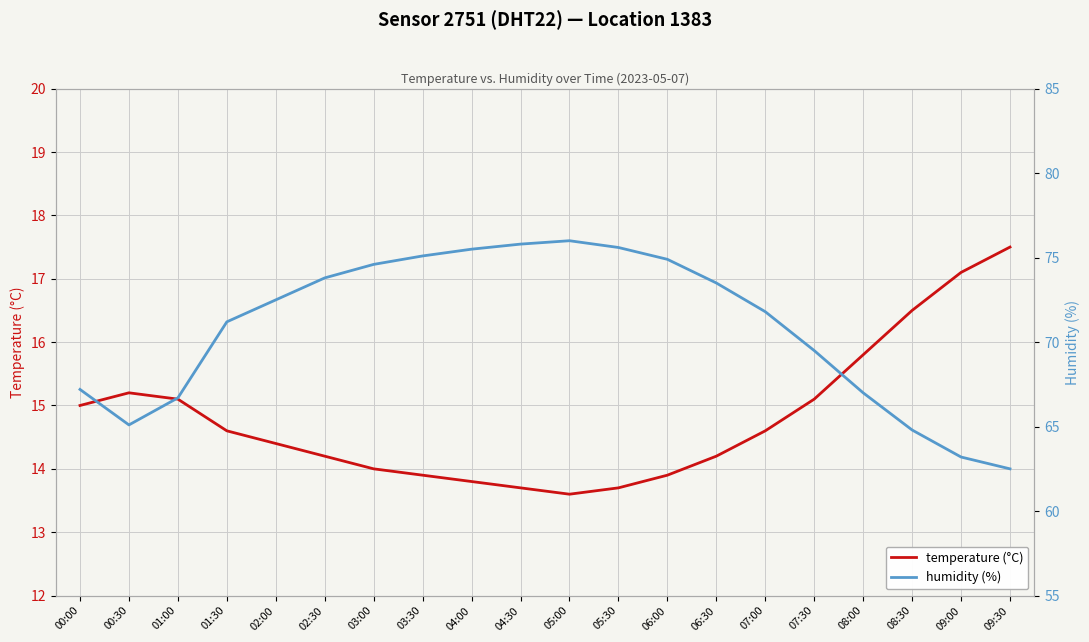

True or false: temperature (°C) and humidity (%) cross at least once.

False